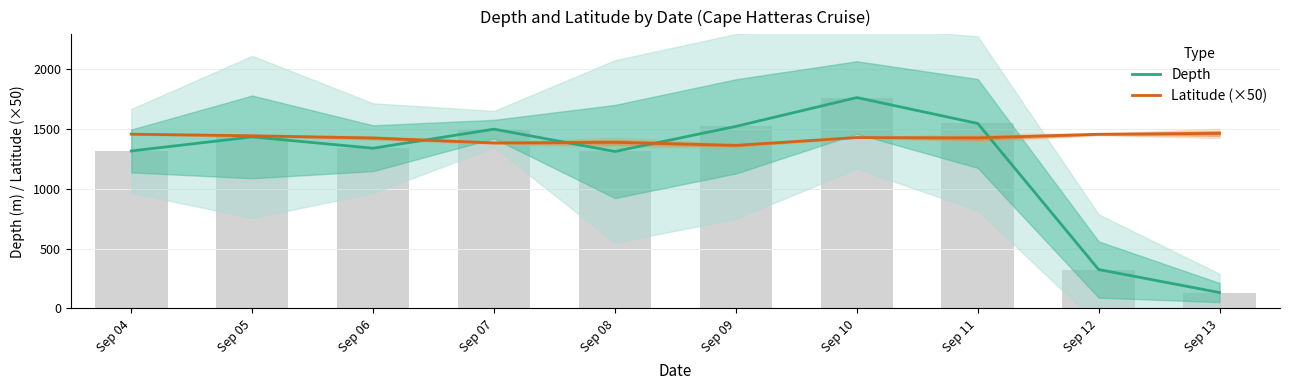

What is the value of the Latitude (×50) bar at the 7th from the left?

1427.2